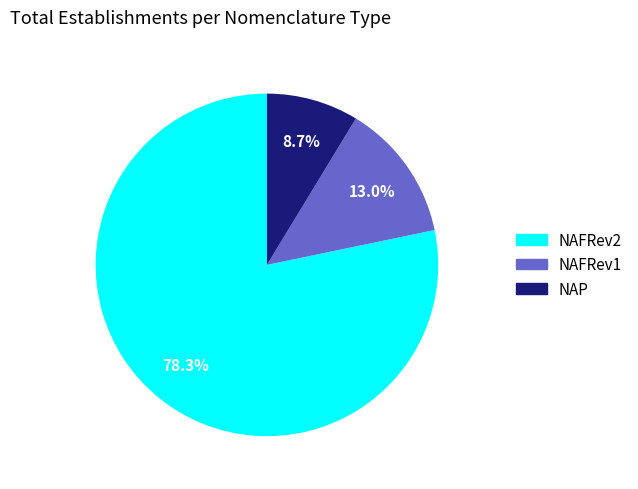

What is the smallest slice in the pie chart?

NAP